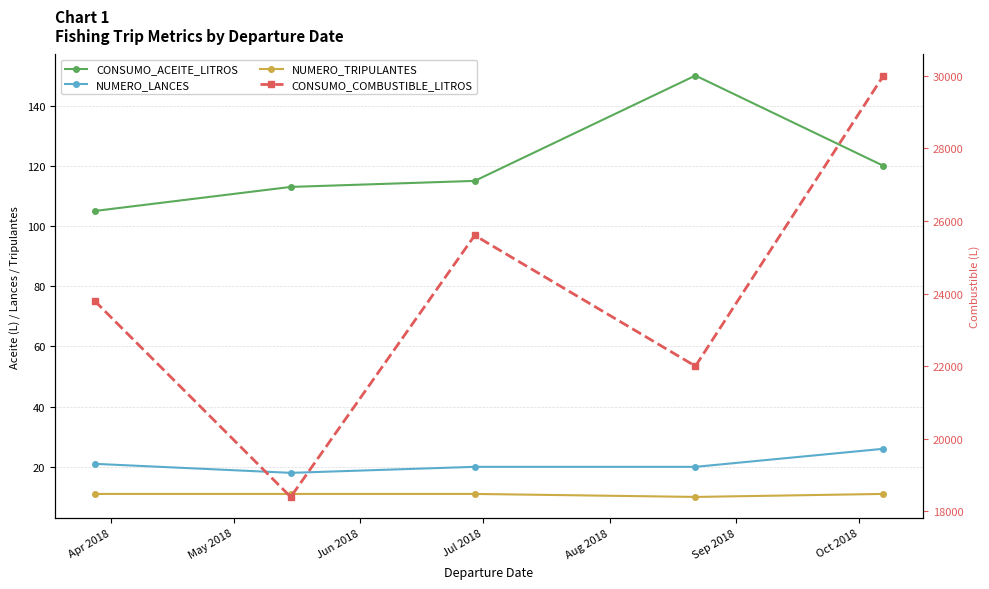

The value of NUMERO_TRIPULANTES at Aug 2018 is 6. True or false?

False